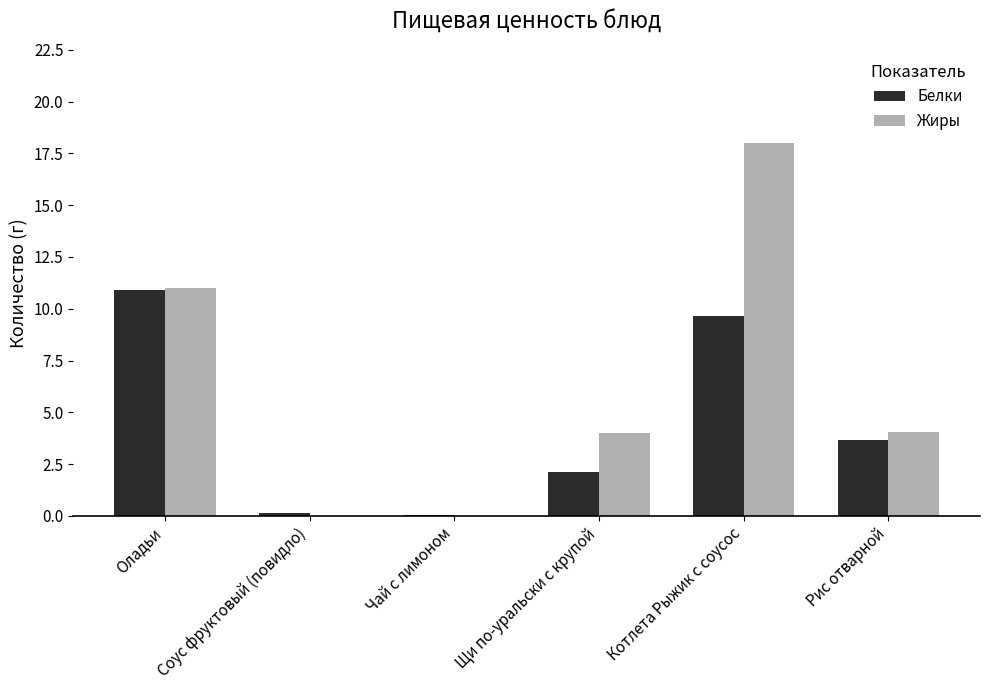

Is the value of Белки at Рис отварной greater than the value of Жиры at Соус фруктовый (повидло)?

Yes